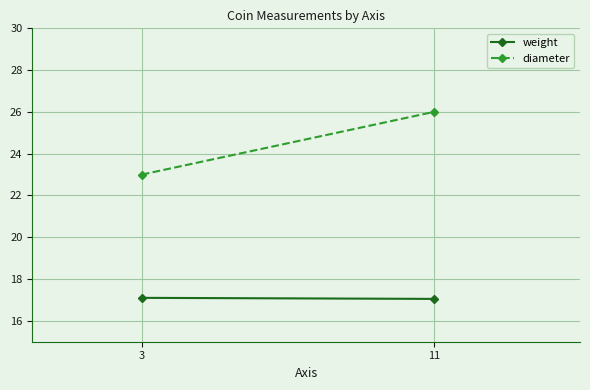

What is the value of the diameter point at the 2nd from the left?

26.0